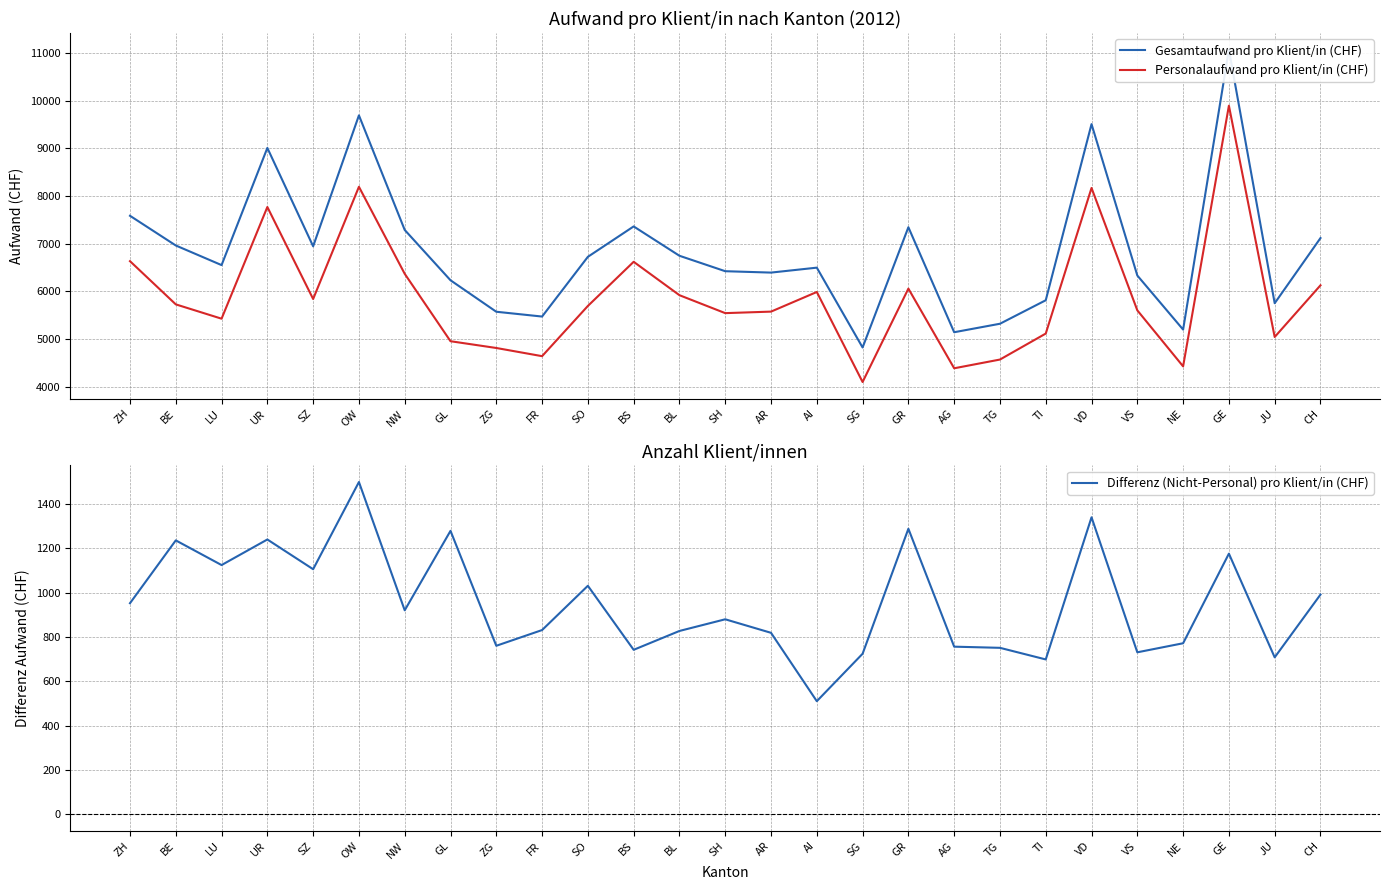

What is the difference between the highest and lowest values at SZ?

5840.6